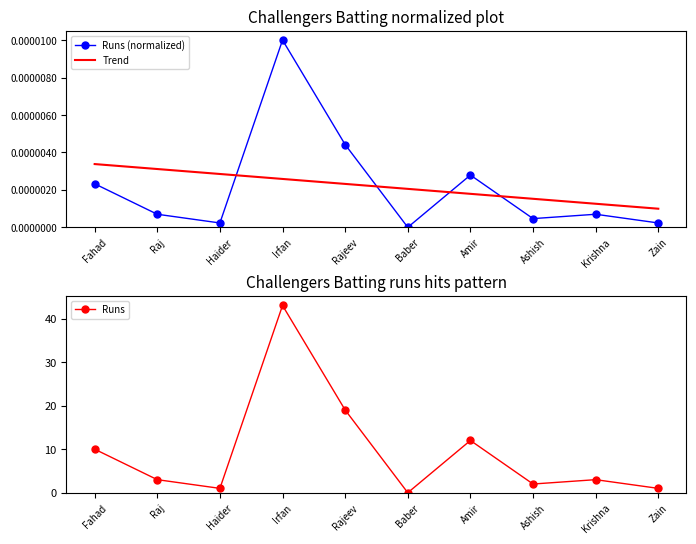

What are all the series names shown in the legend?

Runs (normalized), Trend, Runs